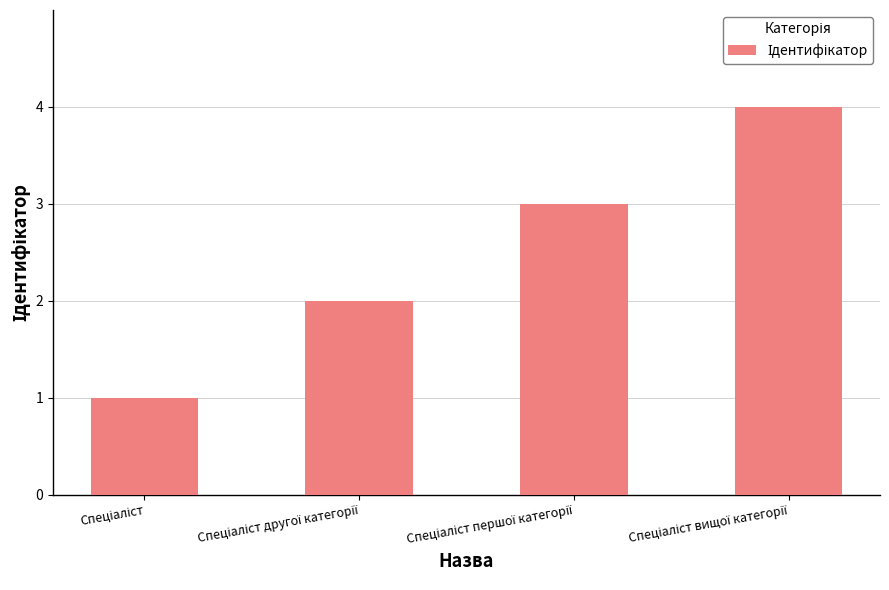

How many categories are shown in the chart?

4